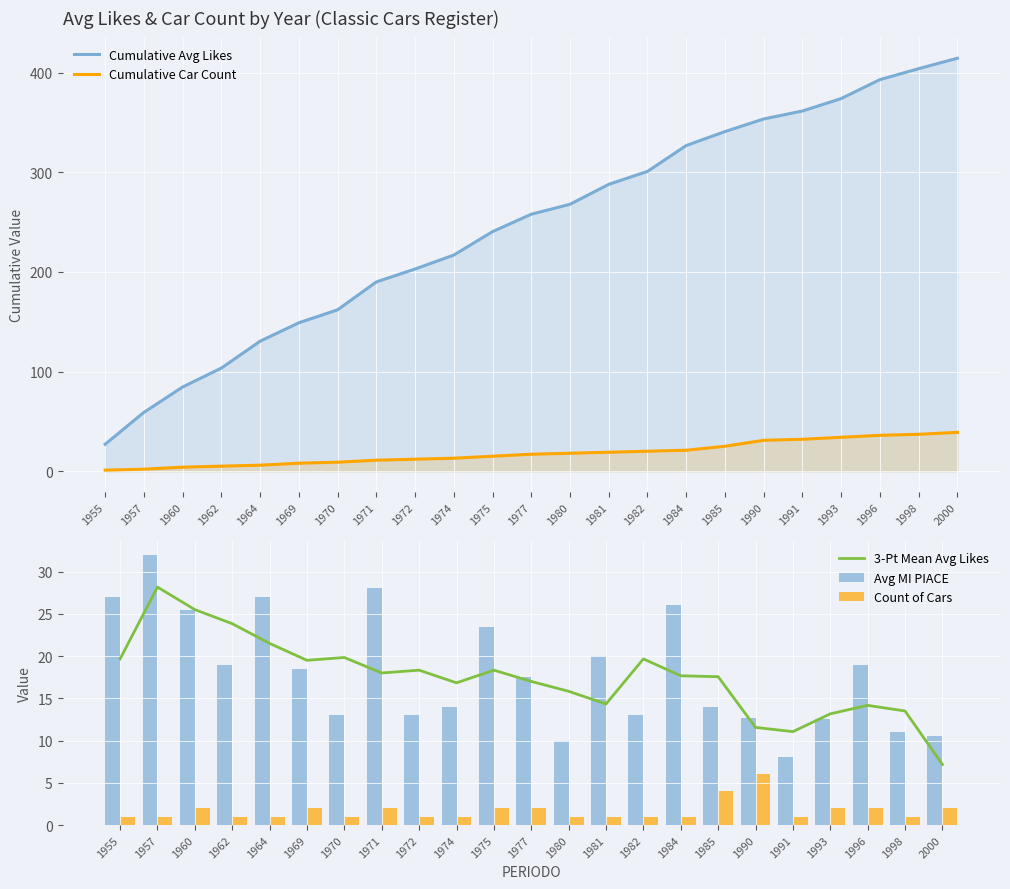

Between 1974 and 1998, which series saw the biggest shift?

Cumulative Avg Likes